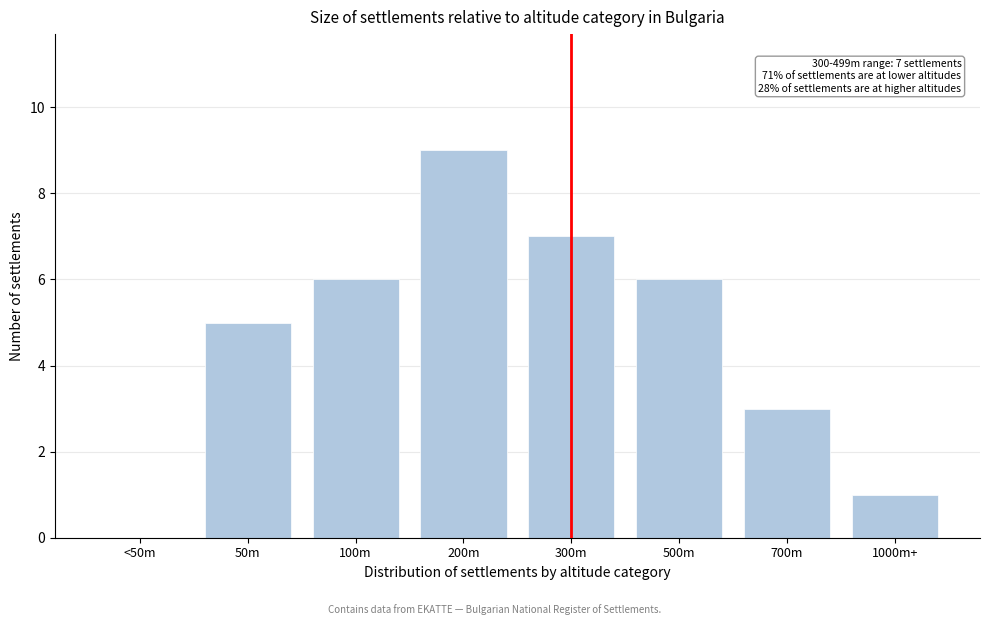

Reading left to right, list all the values displayed in this chart.

<50m=0	50m=5	100m=6	200m=9	300m=7	500m=6	700m=3	1000m+=1